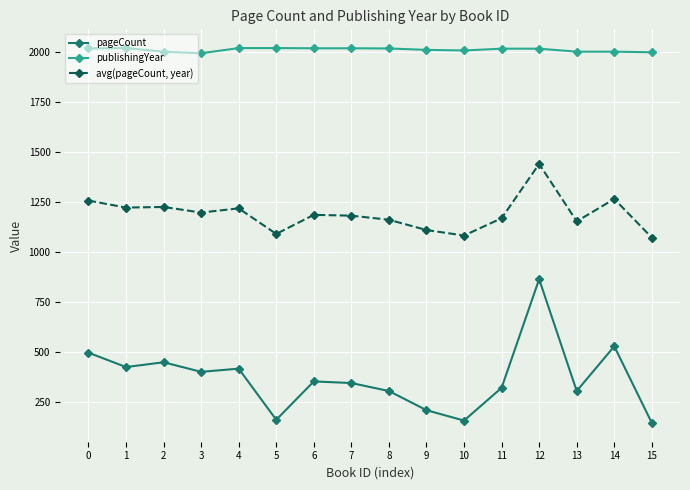

What is the minimum value shown in the chart?

144.0